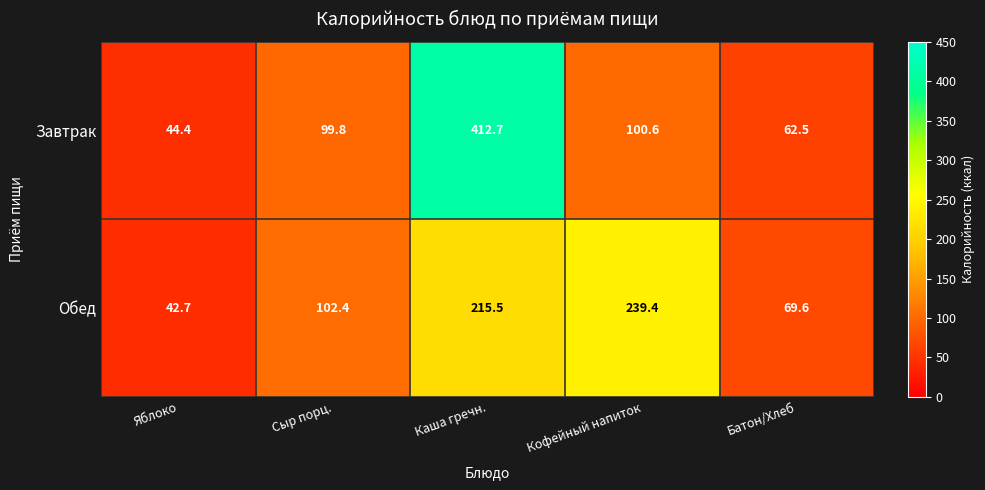

At which category does the chart reach its peak across all series?

Каша гречн.